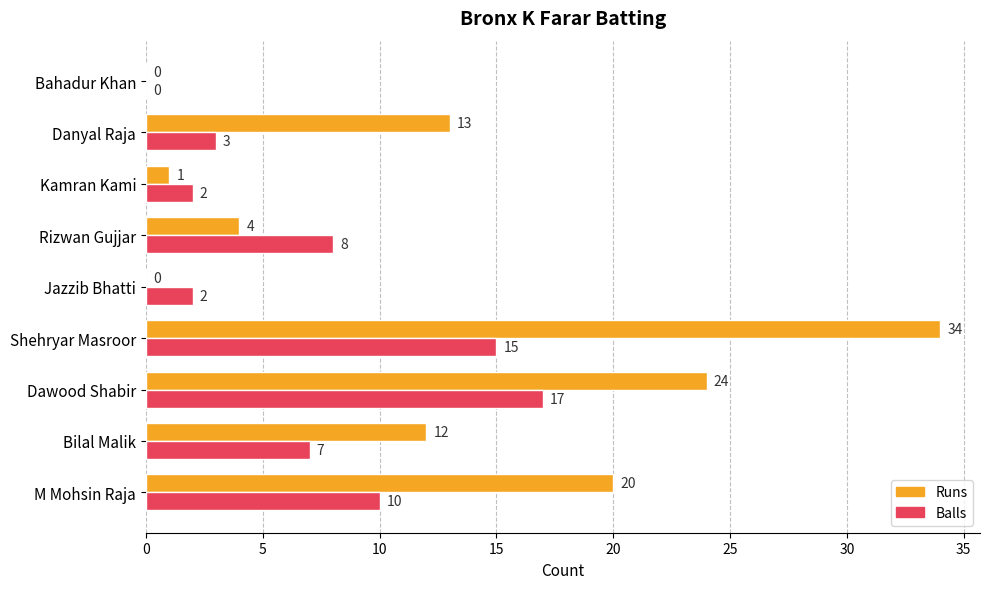

Read the Balls value at Danyal Raja.

3